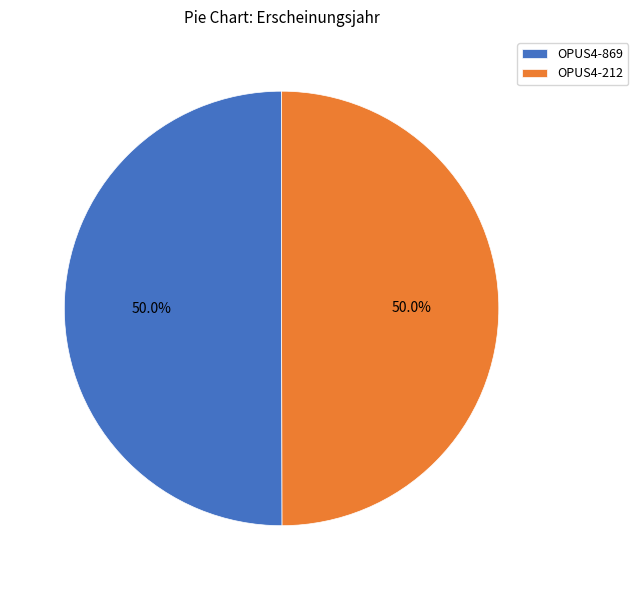

How many segments does this pie chart have?

2